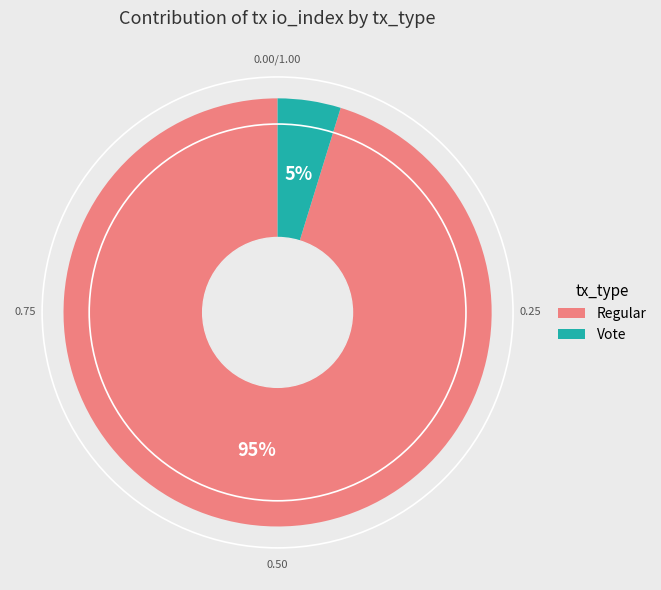

Which has a higher value, Vote or Regular?

Regular